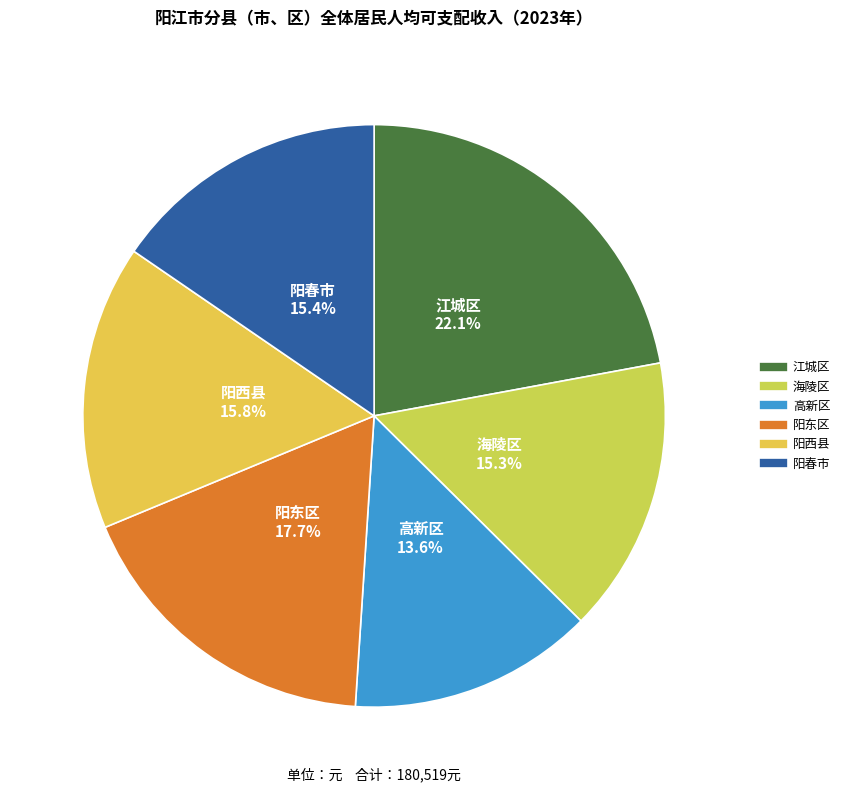

Count the number of slices in the pie.

6